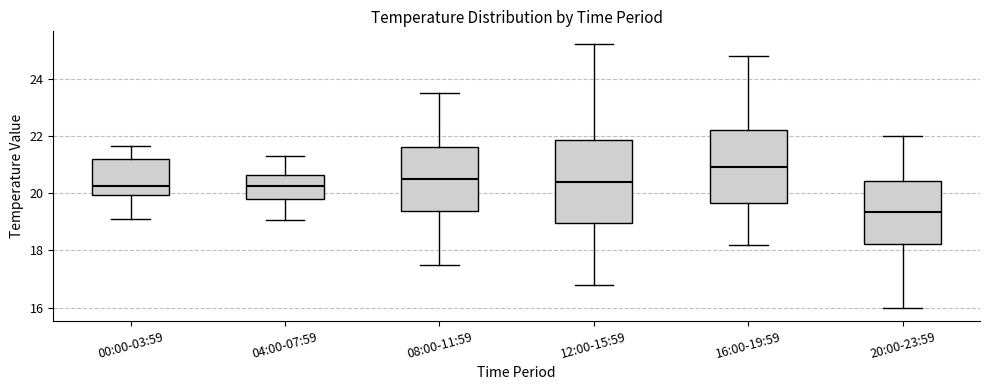

Where does the lower whisker of the box for 20:00-23:59 end on the y-axis? The values are not printed on the chart, so give them approximately, as read against the axis.

16.0